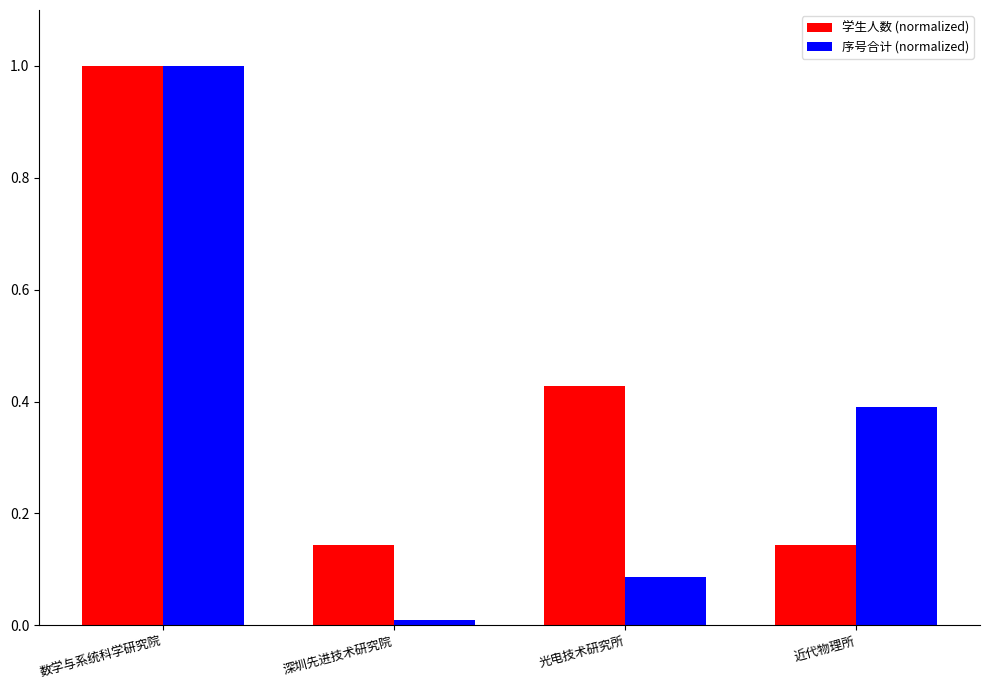

What are all the series names shown in the legend?

学生人数 (normalized), 序号合计 (normalized)